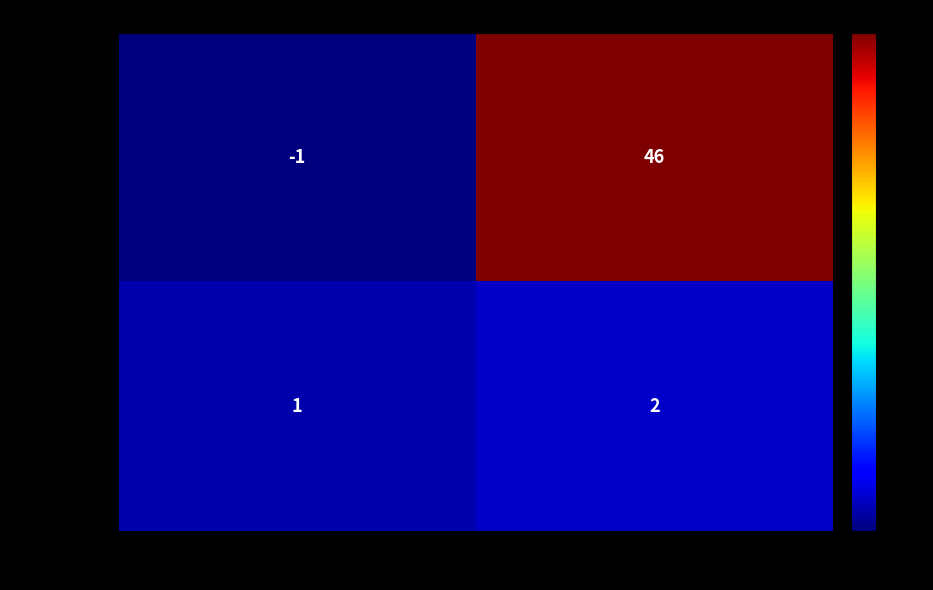

At io_index, list the series in order from smallest to largest.

821644a9…, 48e01563…